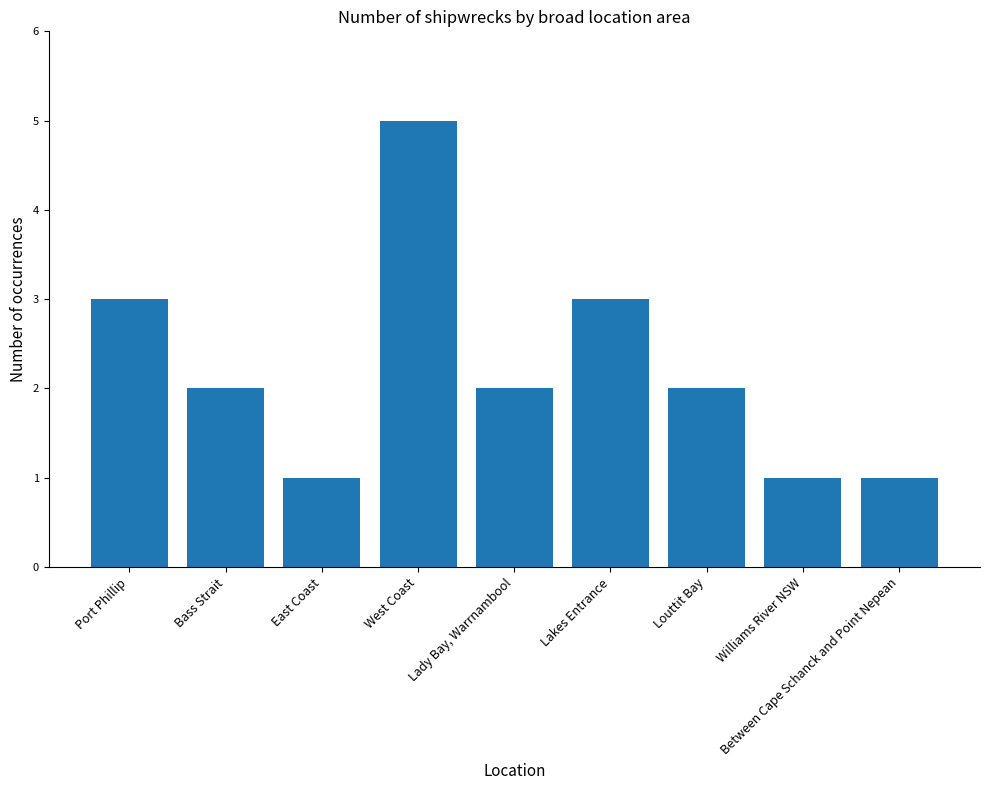

Reading right to left, extract all data points from this chart.

1	1	2	3	2	5	1	2	3